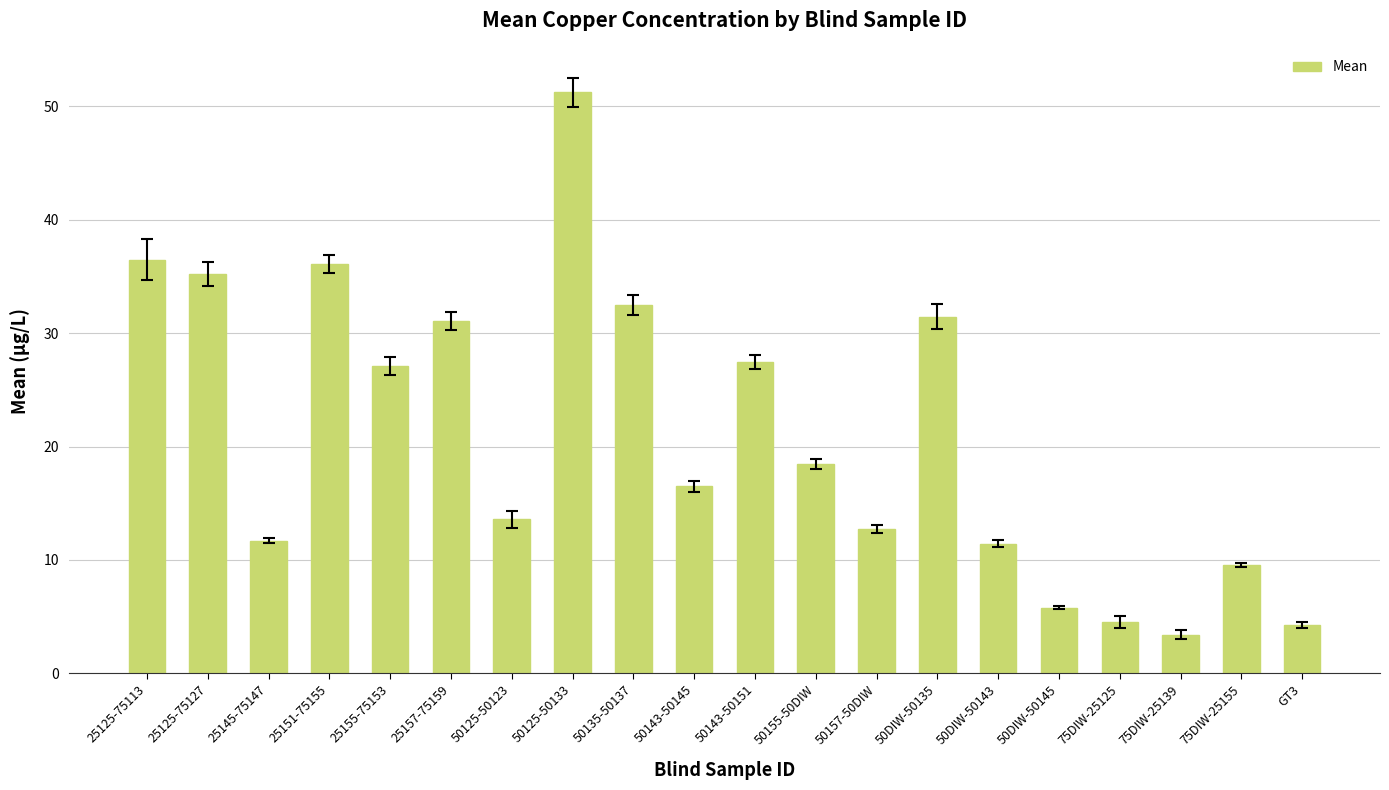

Which category has the lowest value across all series?

75DIW-25139